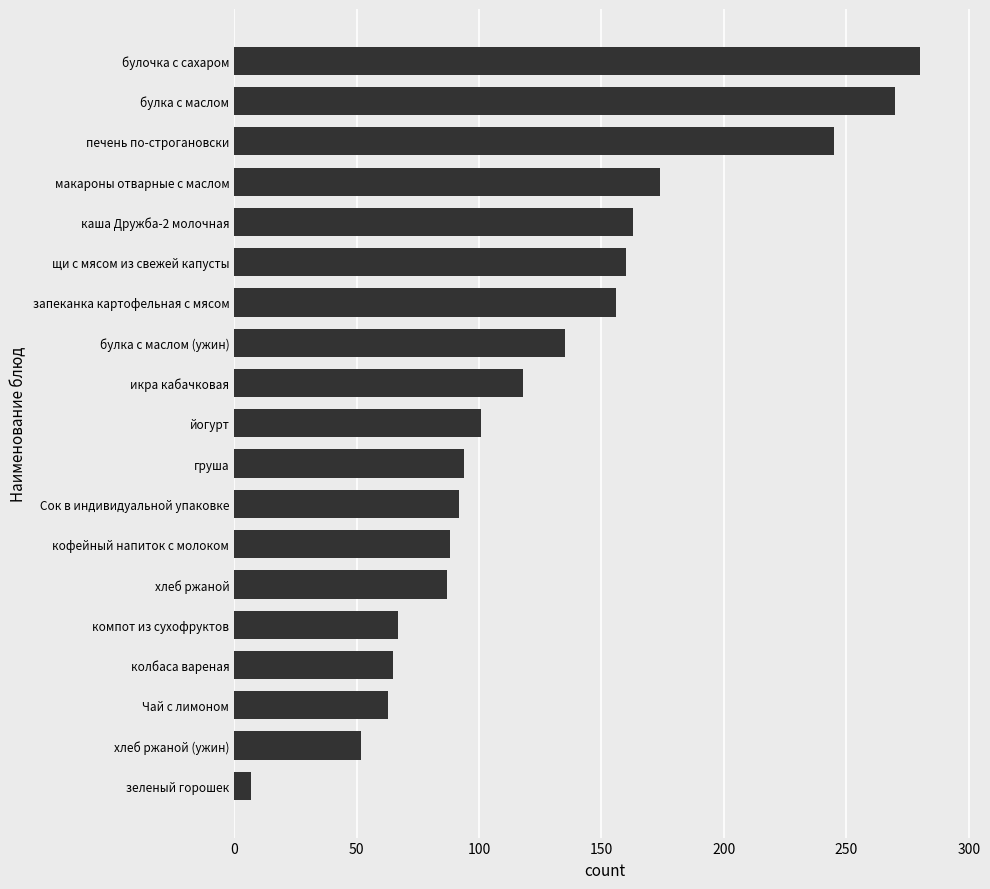

What is the difference between the maximum and minimum values?

273